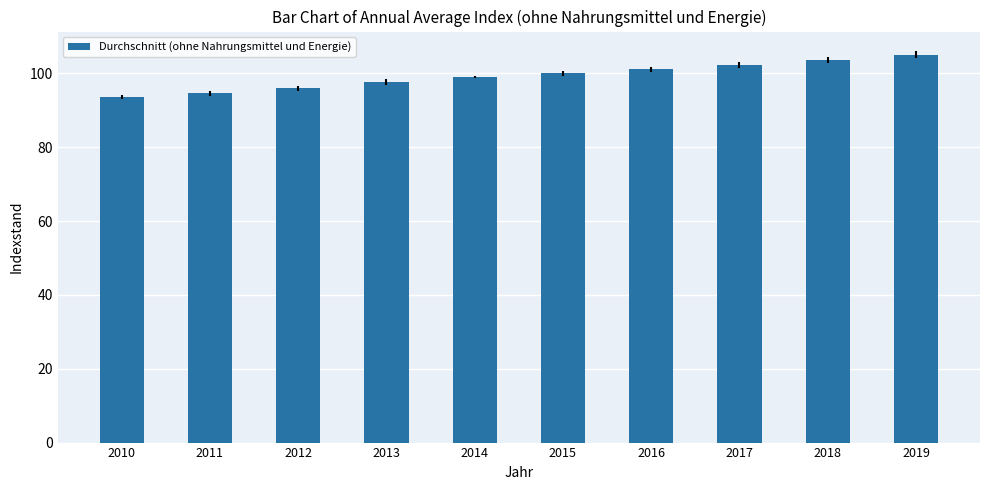

What is the greatest value displayed?

105.1